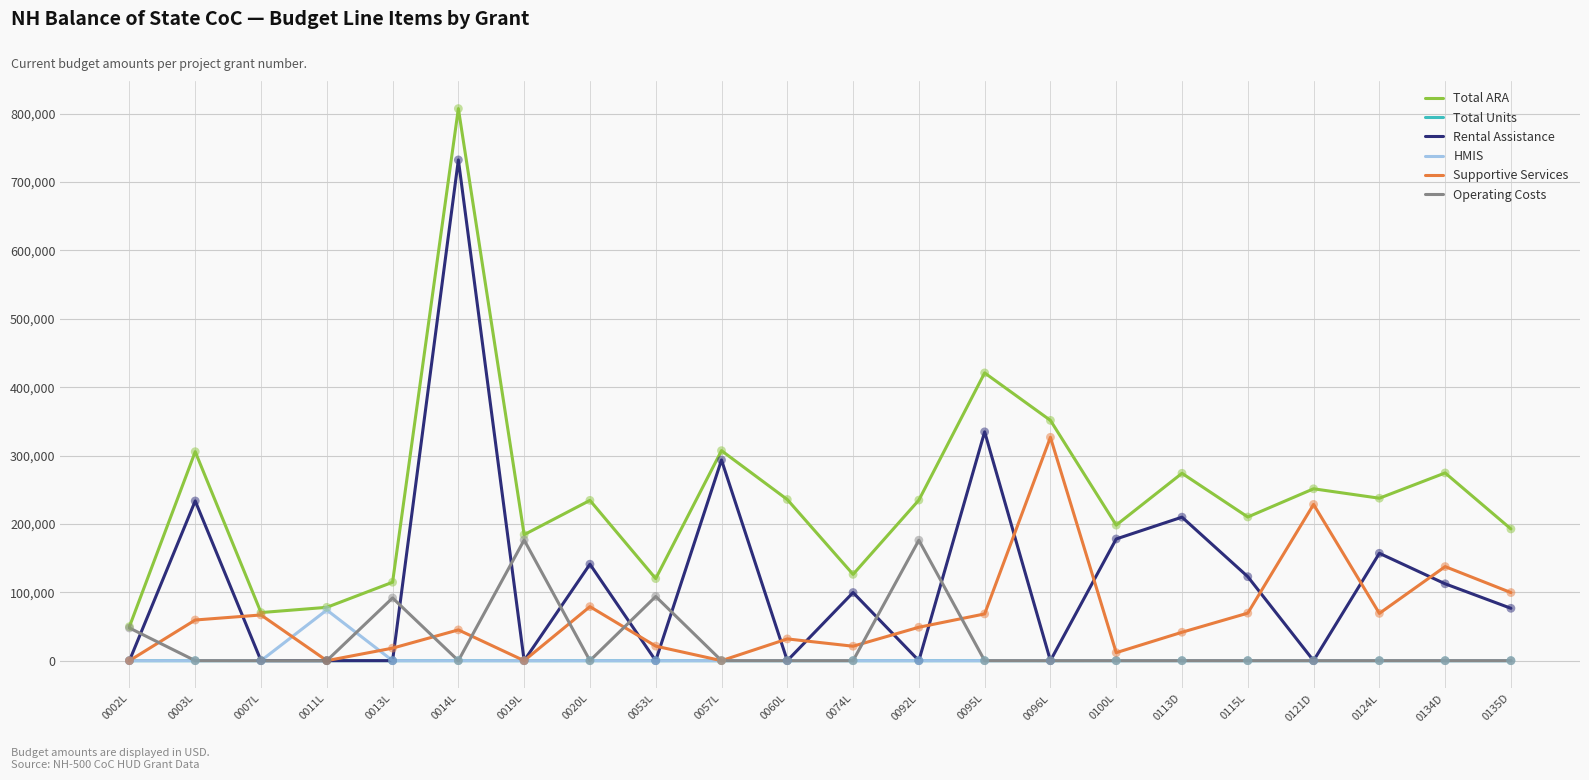

At how many categories does at least one series exceed 431216?

1